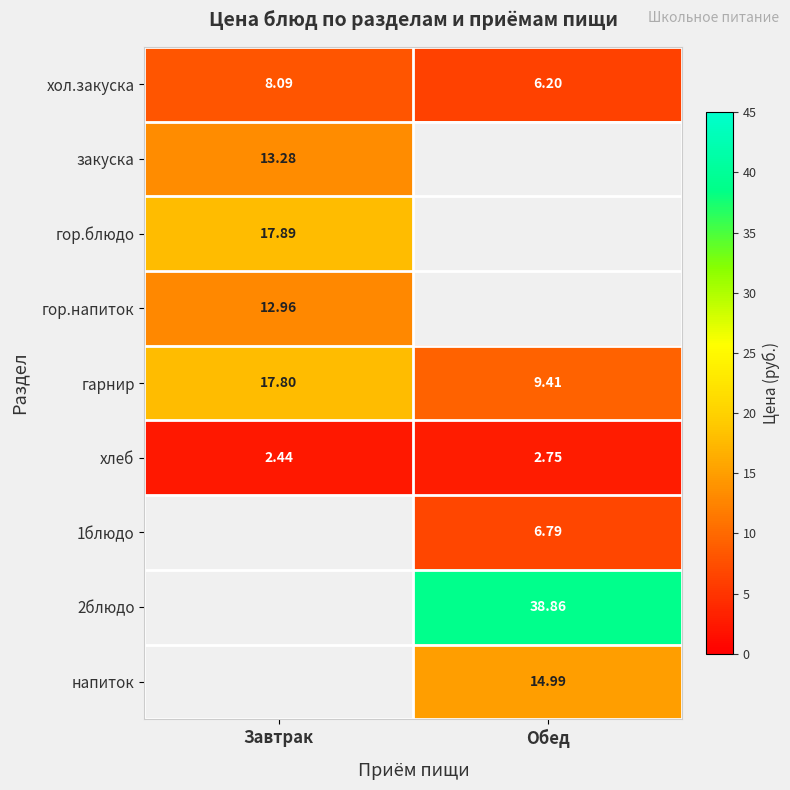

True or false: 1блюдо has a value of 10.4 at Обед.

False